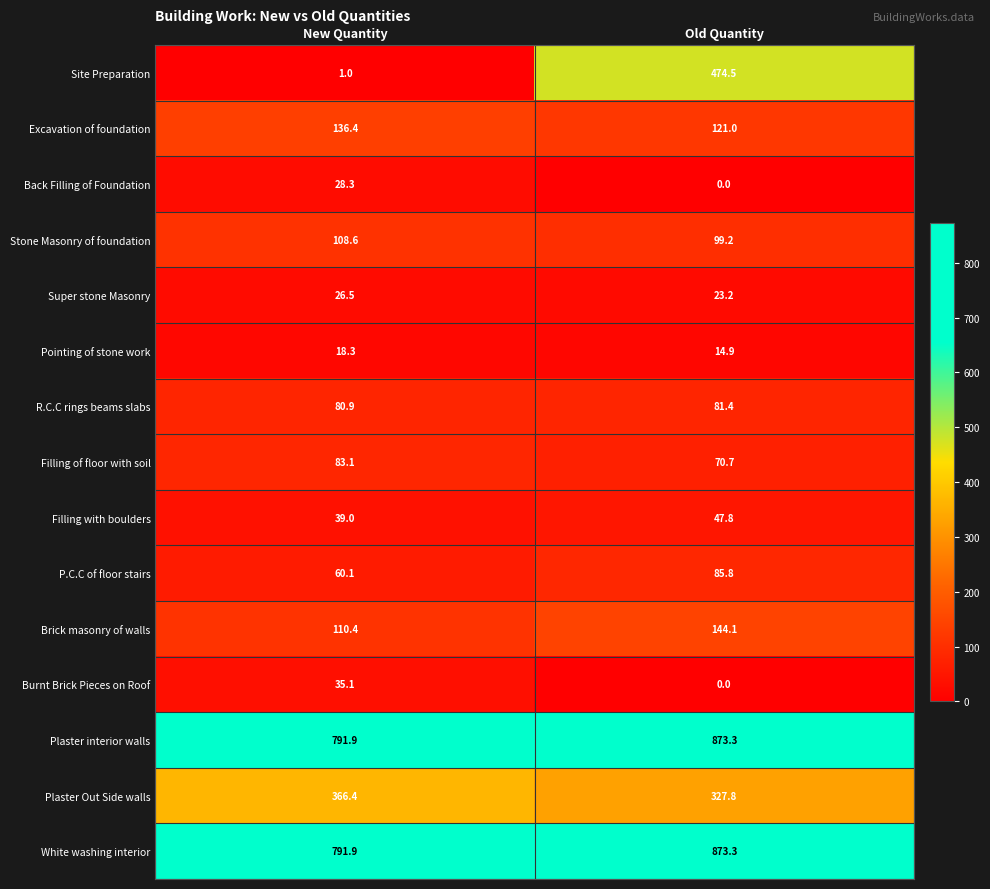

Which series has the largest range (max minus min)?

Site Preparation